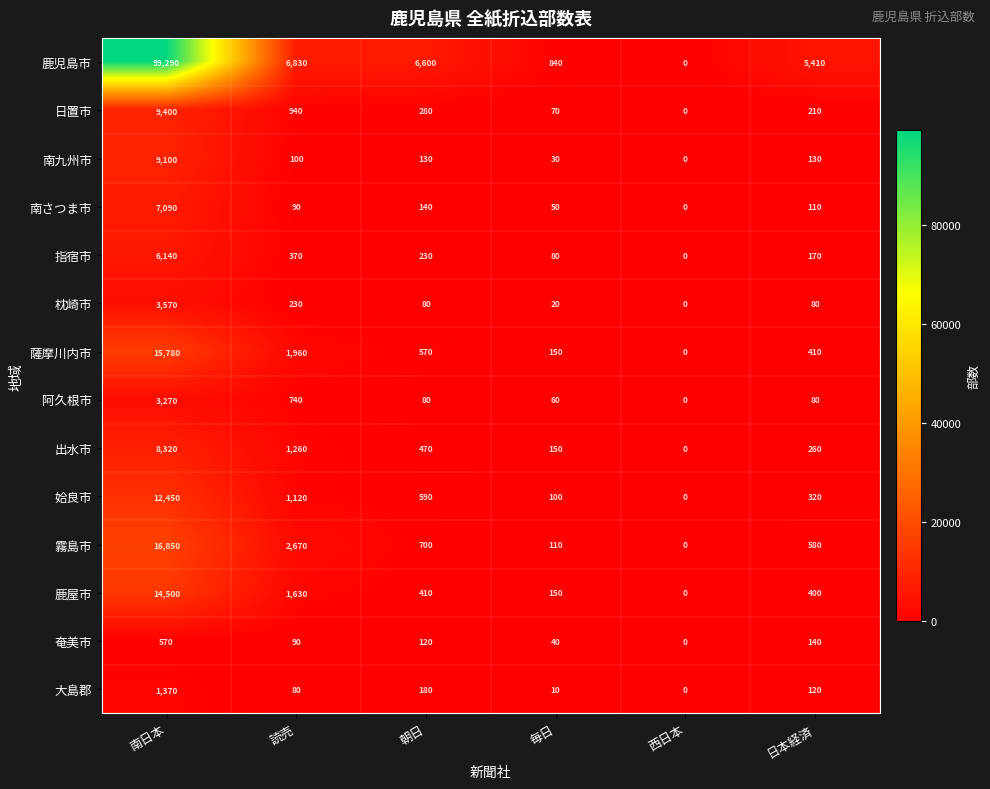

At which label does 指宿市 first exceed 230?

南日本